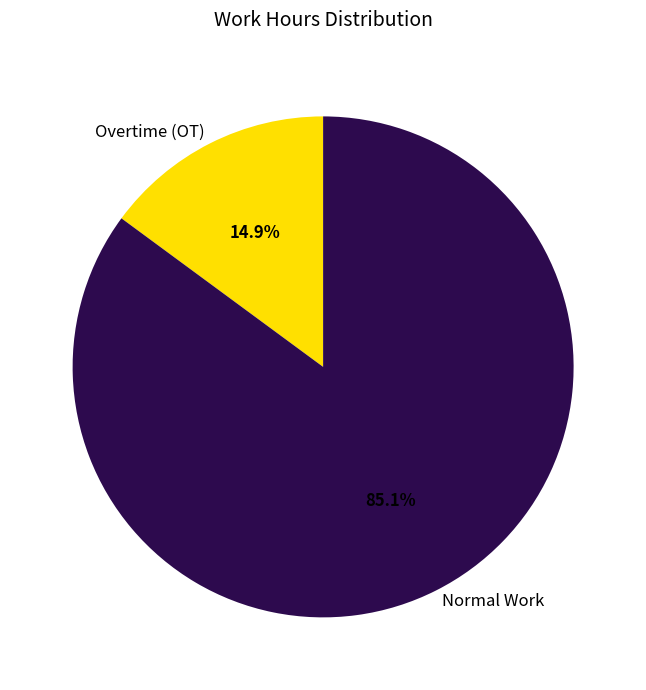

Rank the categories by value from highest to lowest.

Normal Work, Overtime (OT)